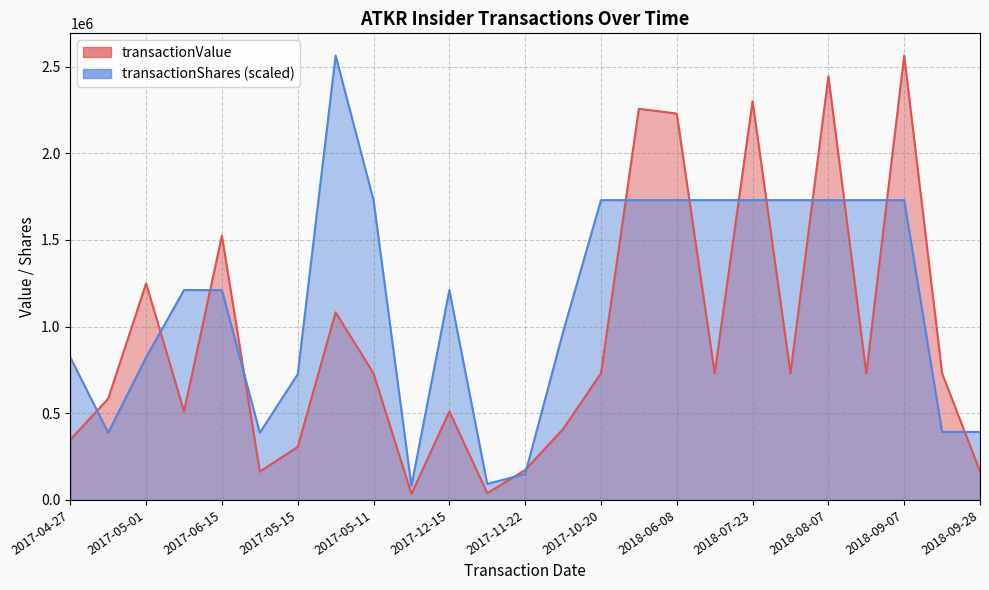

Which series ends up on top after the final intersection of transactionValue and transactionShares?

transactionShares